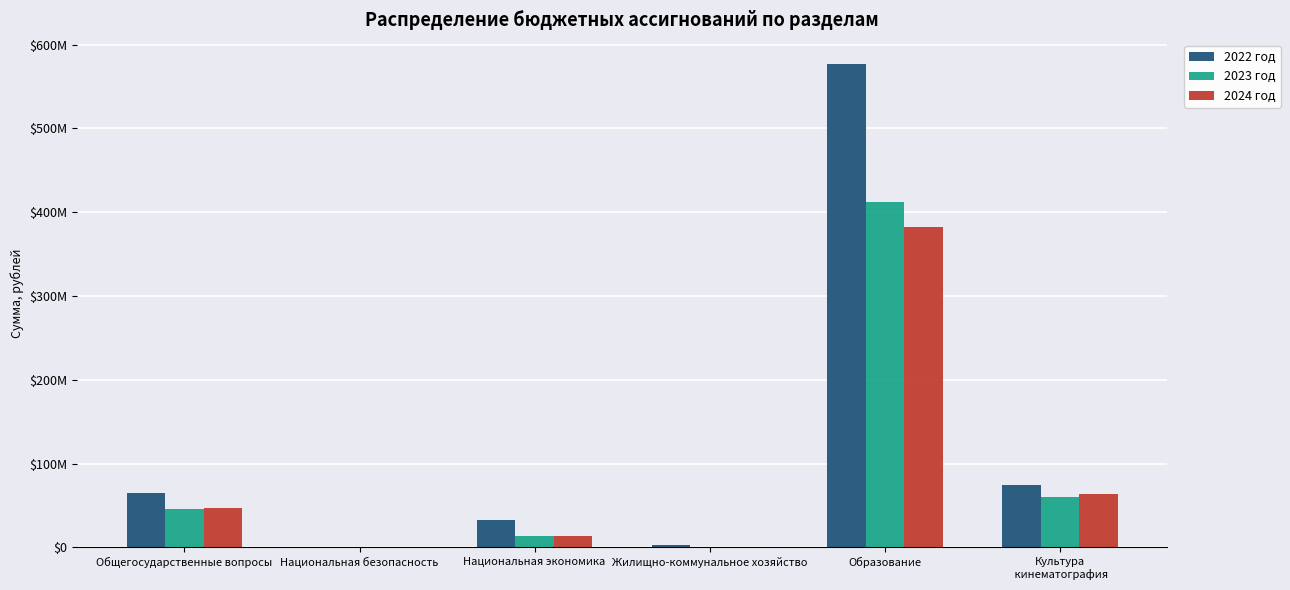

Is it true that 2023 год equals 665126.1 at Национальная безопасность?

False